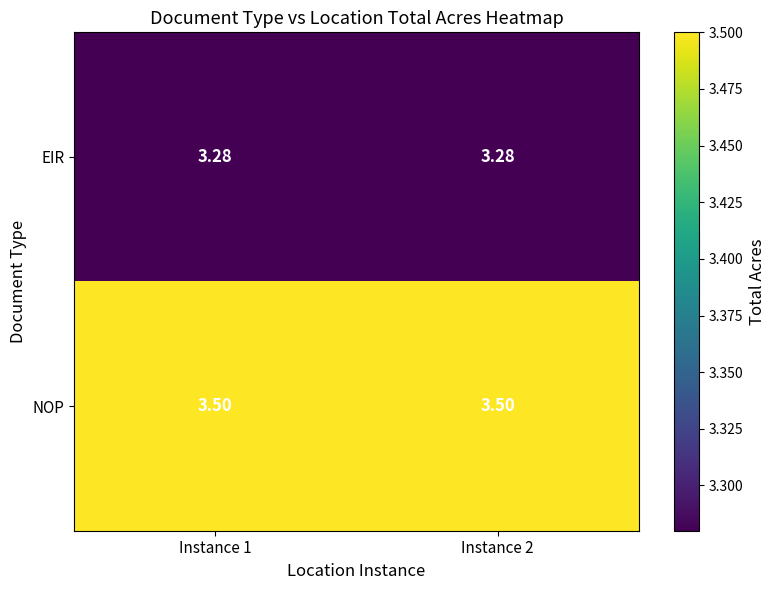

What is the difference between the highest and lowest values at Instance 1?

0.2